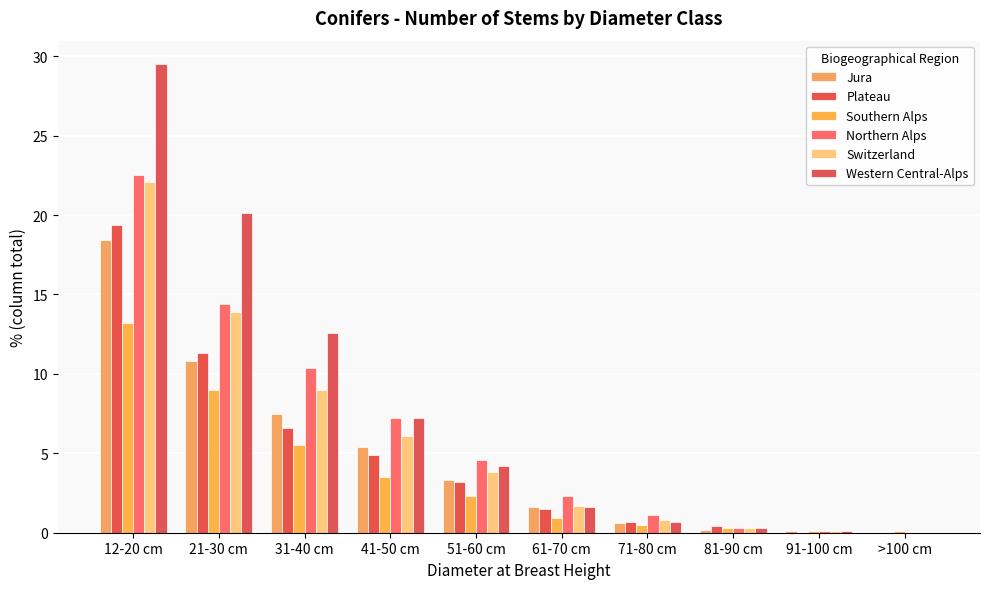

How many data points does each series have?

10